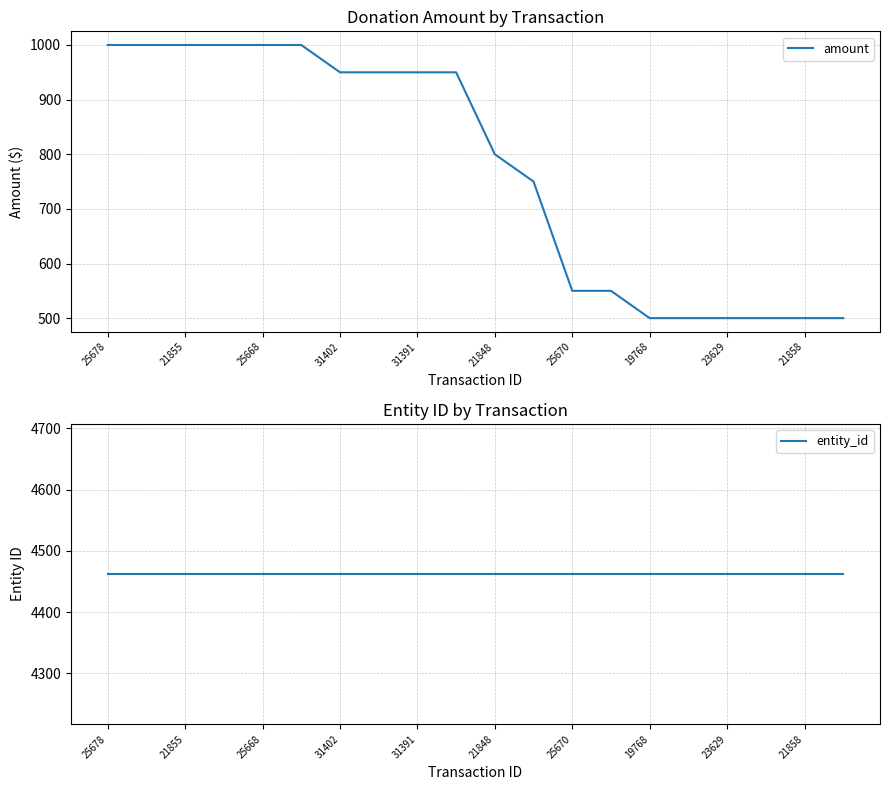

How many amount values are between 500 and 1000?

20